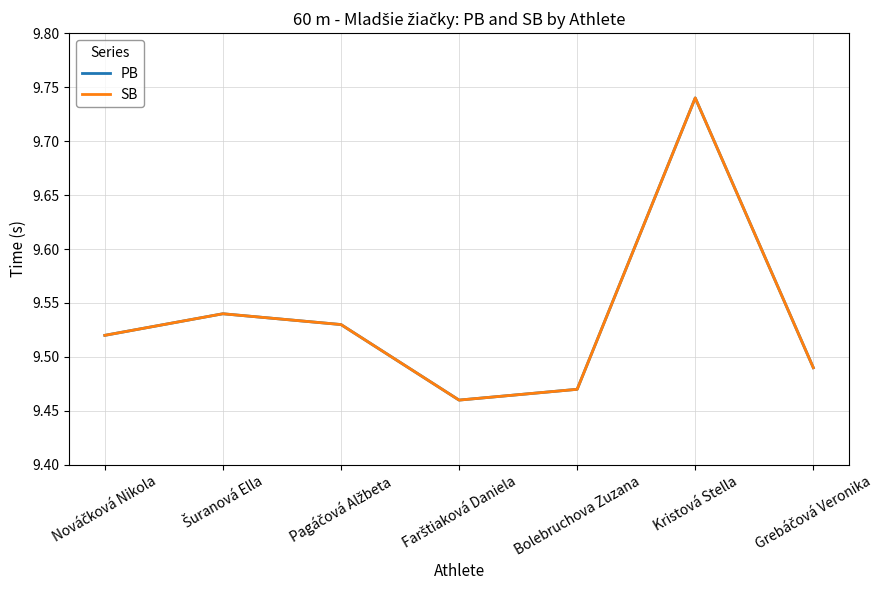

Does the chart have visible grid lines?

Yes